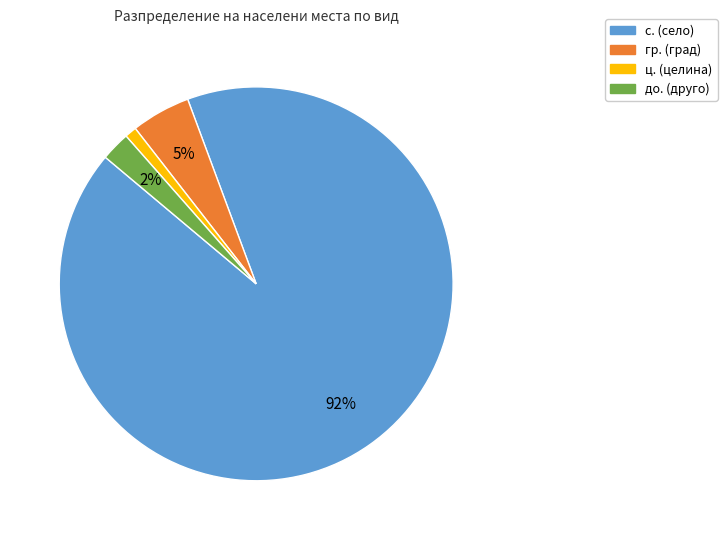

To the nearest percent, what is the average slice percentage?

25%